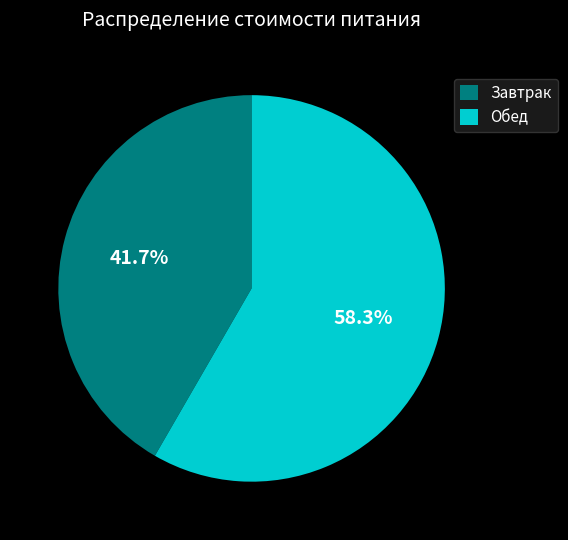

Which category accounts for the majority?

Обед